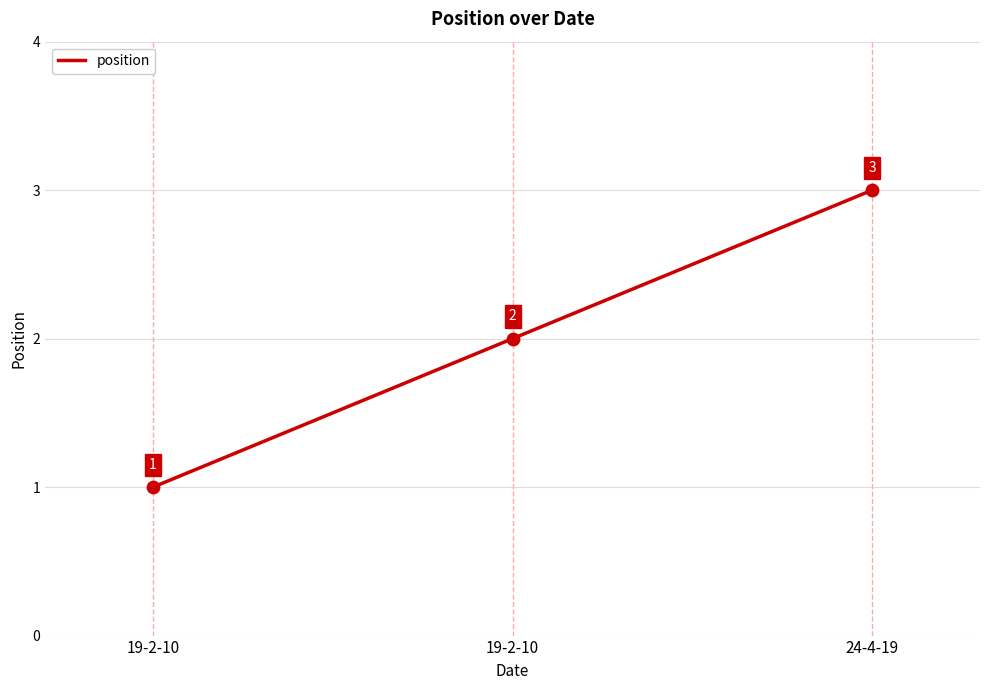

What is the change in value from 19-2-10 to 24-4-19?

+1